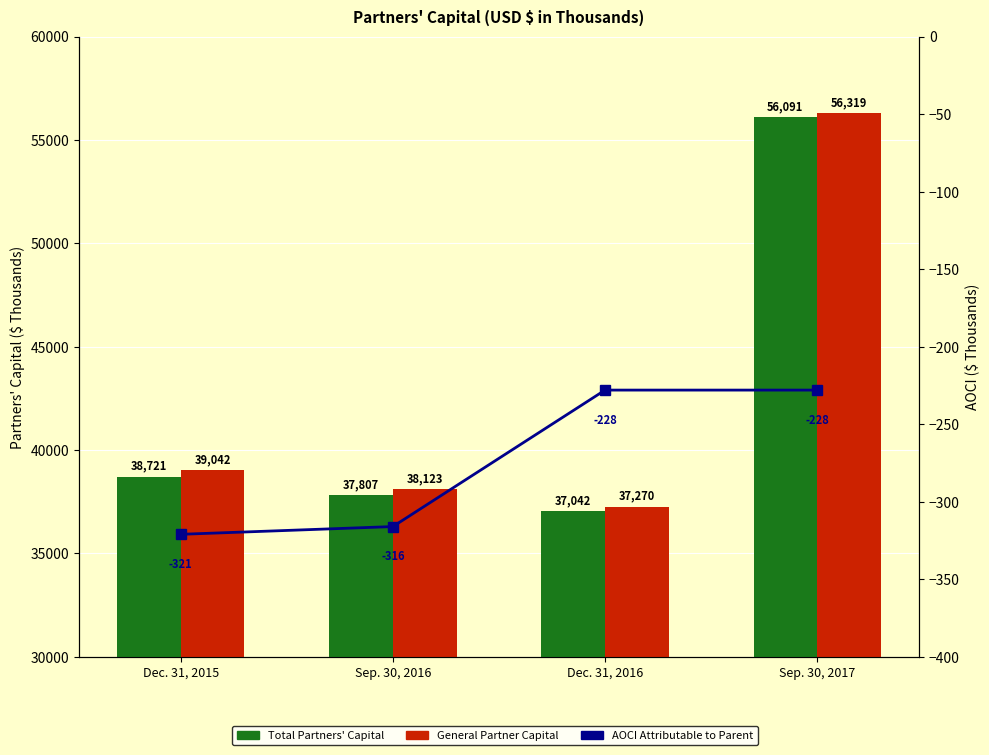

True or false: General Partner Capital has a value of 56319 at Sep. 30, 2017.

True